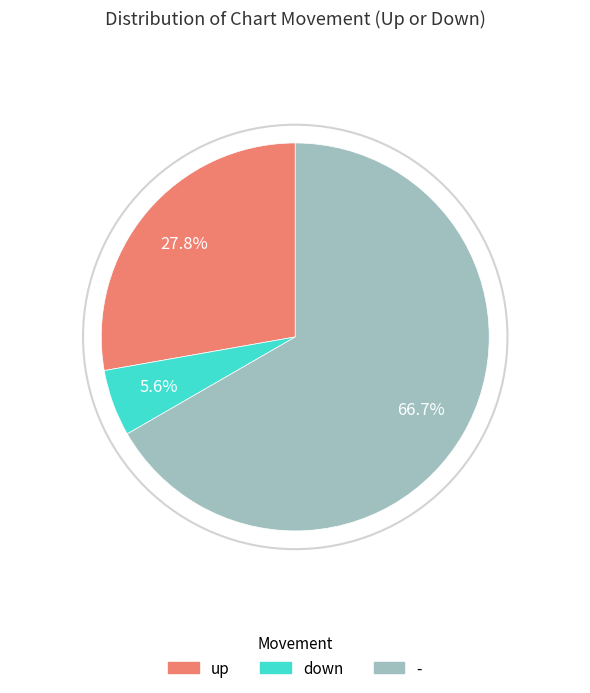

To the nearest percent, what is the combined percentage of - and up?

94%